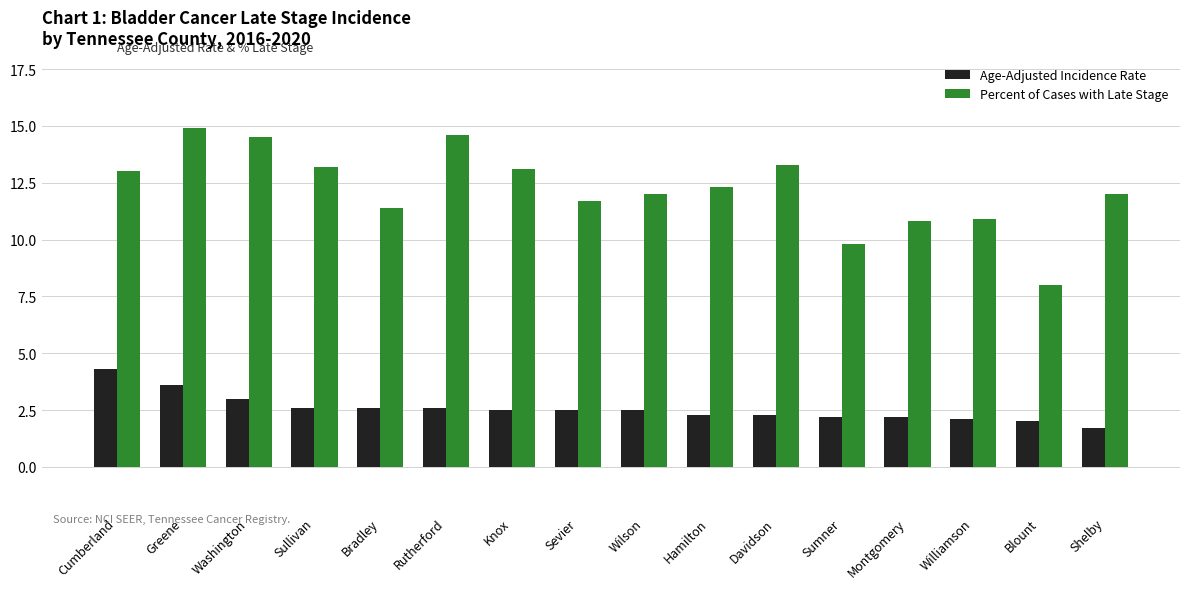

Reading left to right, what are all the values shown in this chart?

Age-Adjusted Incidence Rate: Cumberland=4.3	Greene=3.6	Washington=3.0	Sullivan=2.6	Bradley=2.6	Rutherford=2.6	Knox=2.5	Sevier=2.5	Wilson=2.5	Hamilton=2.3	Davidson=2.3	Sumner=2.2	Montgomery=2.2	Williamson=2.1	Blount=2.0	Shelby=1.7
Percent of Cases with Late Stage: Cumberland=13.0	Greene=14.9	Washington=14.5	Sullivan=13.2	Bradley=11.4	Rutherford=14.6	Knox=13.1	Sevier=11.7	Wilson=12.0	Hamilton=12.3	Davidson=13.3	Sumner=9.8	Montgomery=10.8	Williamson=10.9	Blount=8.0	Shelby=12.0